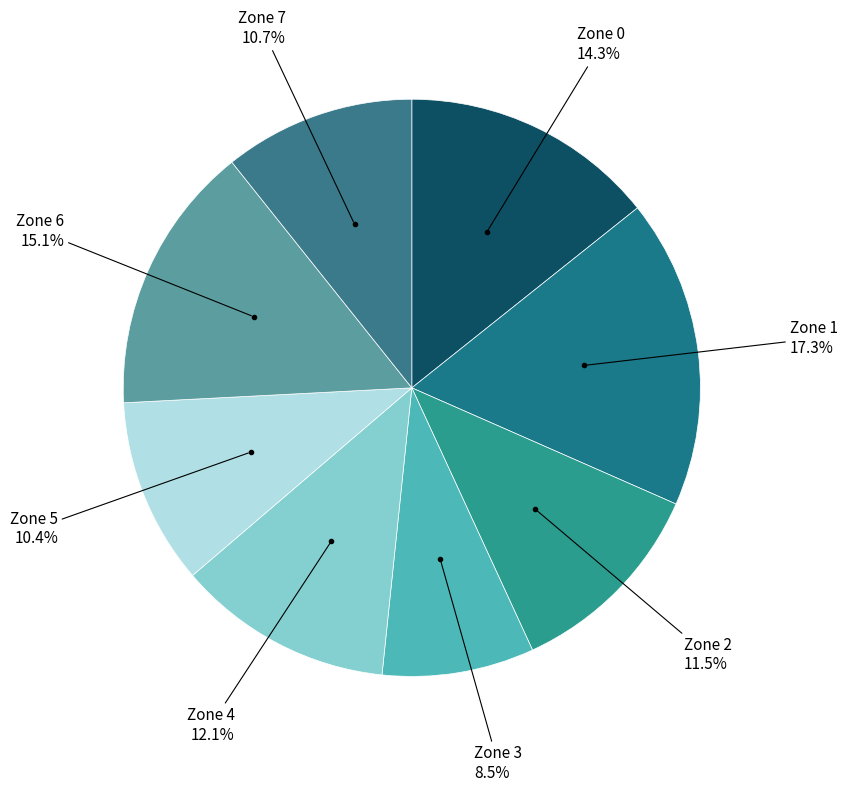

How many segments does this pie chart have?

8